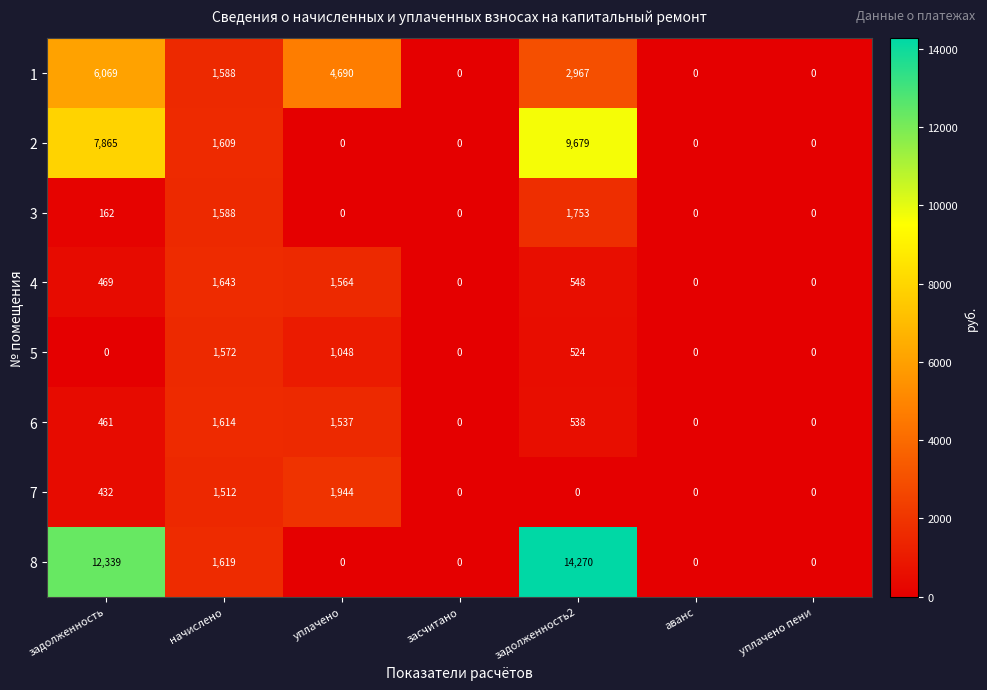

Count the number of data series in this chart.

8